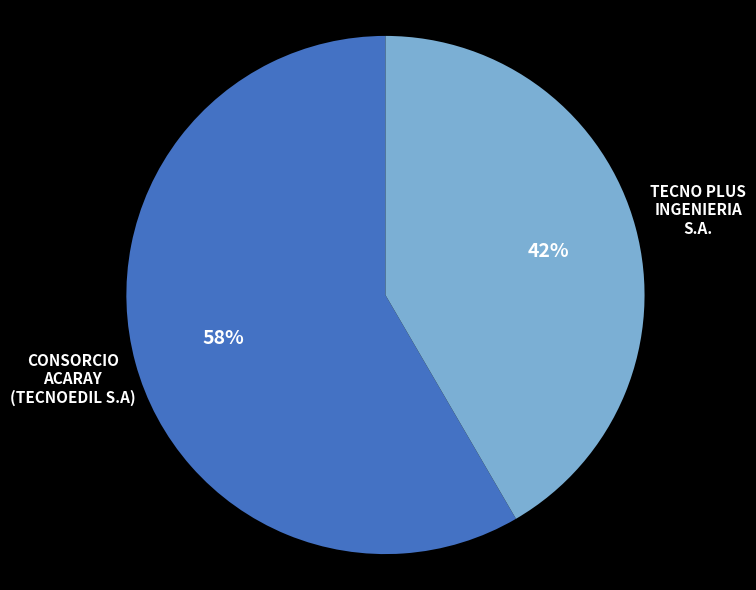

Is it true that CONSORCIO ACARAY (TECNOEDIL S.A) is 69% of the pie?

False